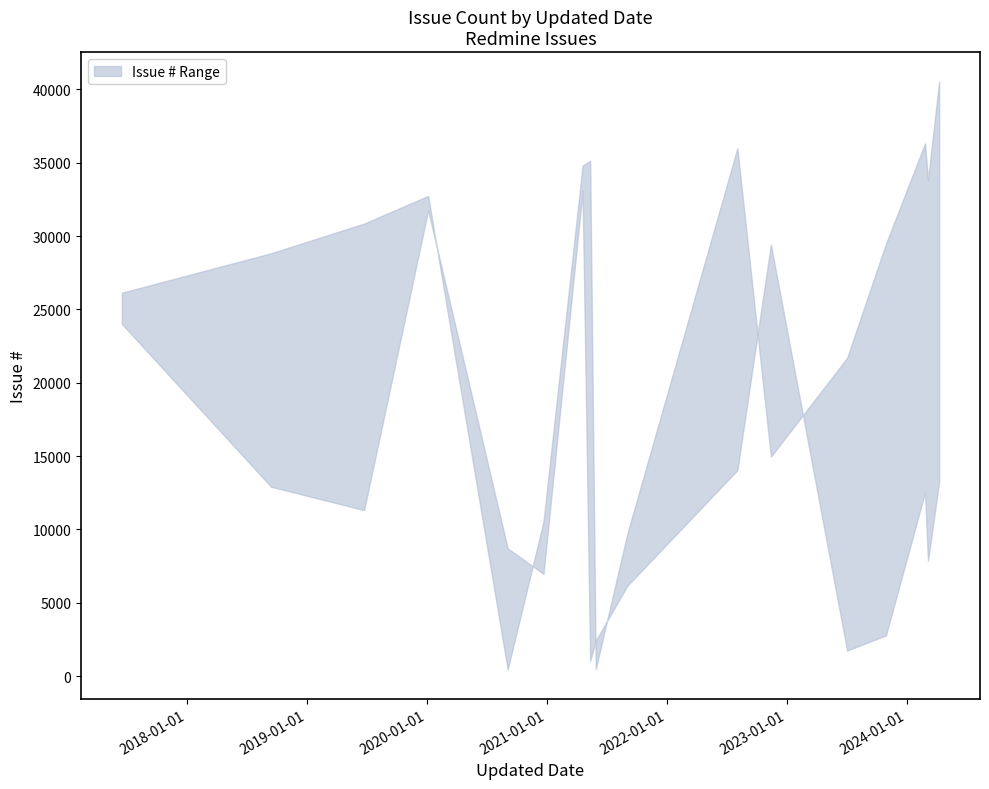

List the series in order of their overall mean, highest first.

upper, lower